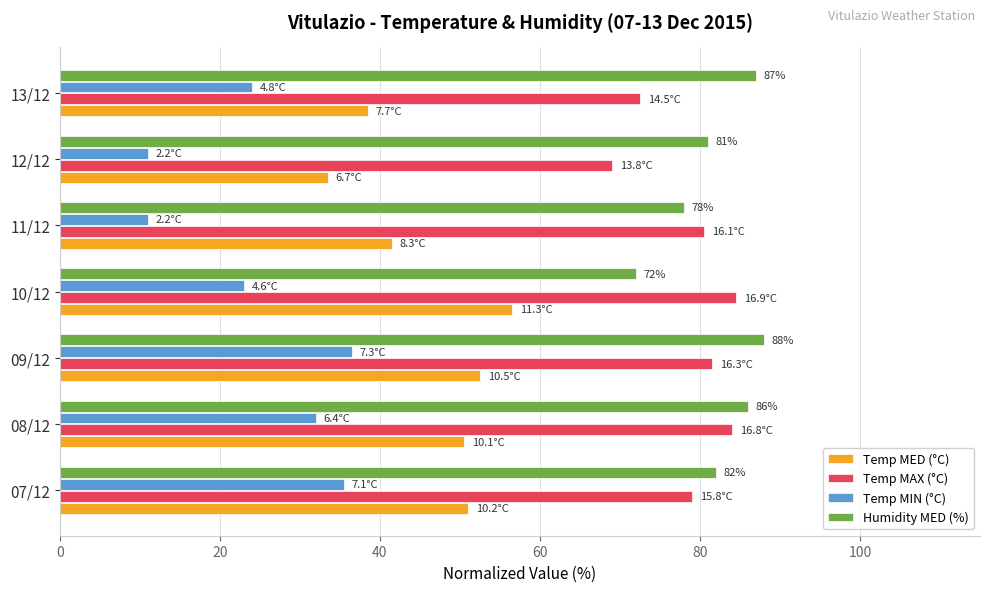

At which category is the sum across all series the highest?

09/12